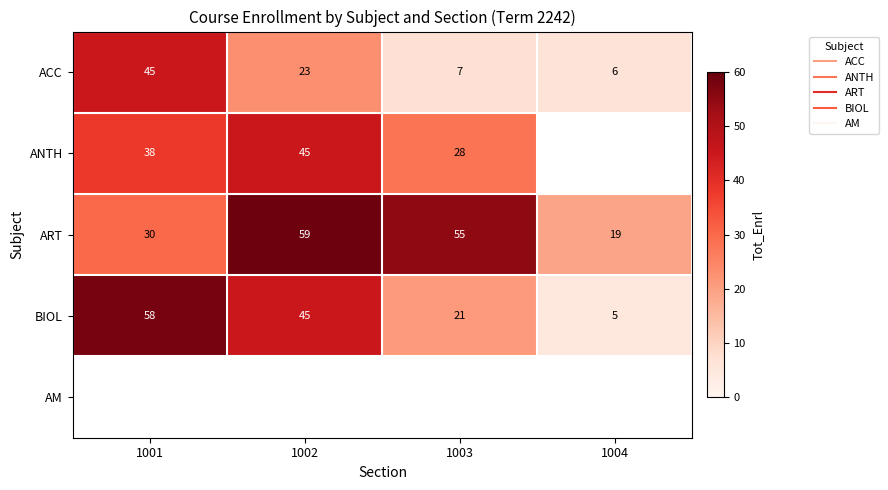

Which series has the largest total across all categories?

ART